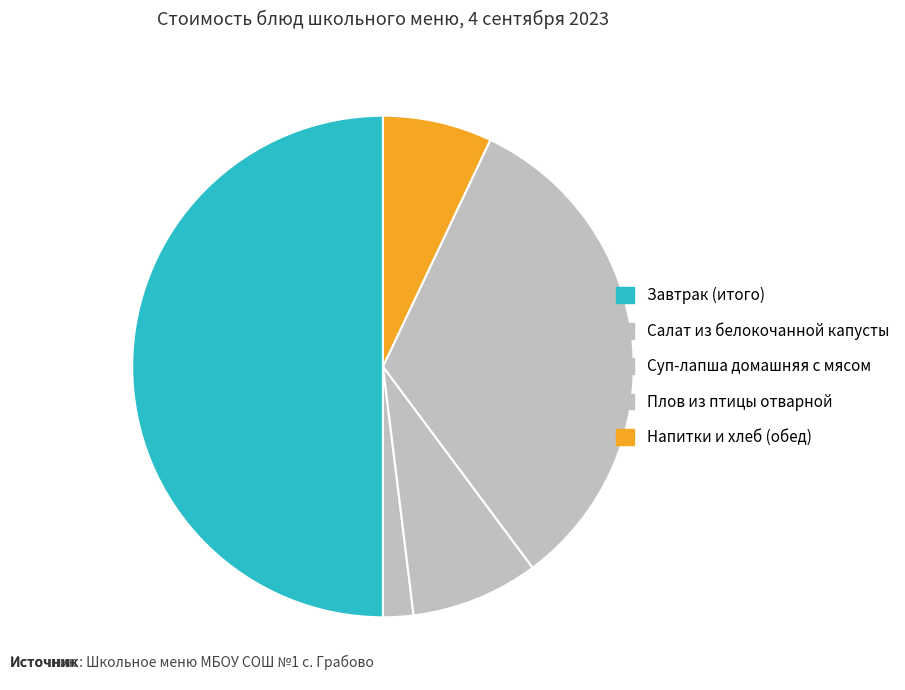

Count the number of slices in the pie.

5